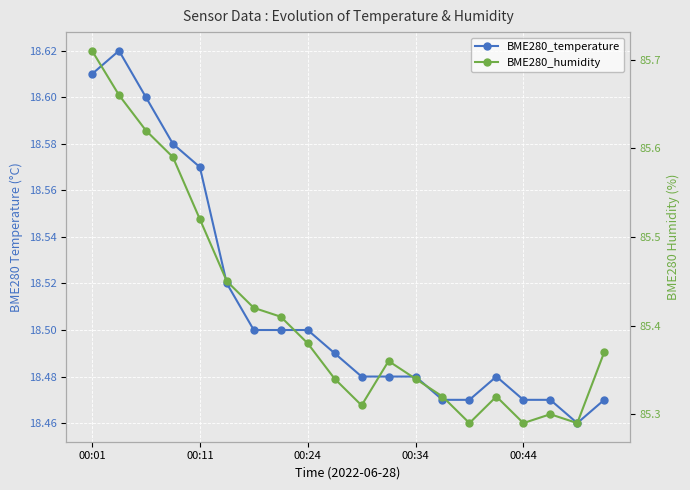

Between 18 and 11, which is larger?

11